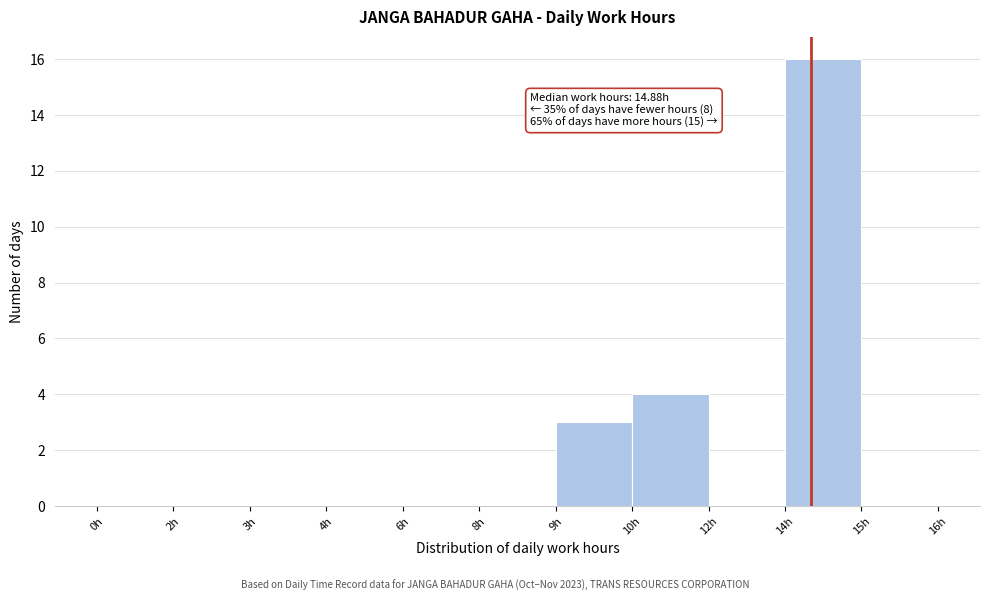

Reading left to right, extract all data points from this chart.

0h=0	2h=0	3h=0	4h=0	6h=0	8h=0	9h=3	10h=4	12h=0	14h=16	15h=0